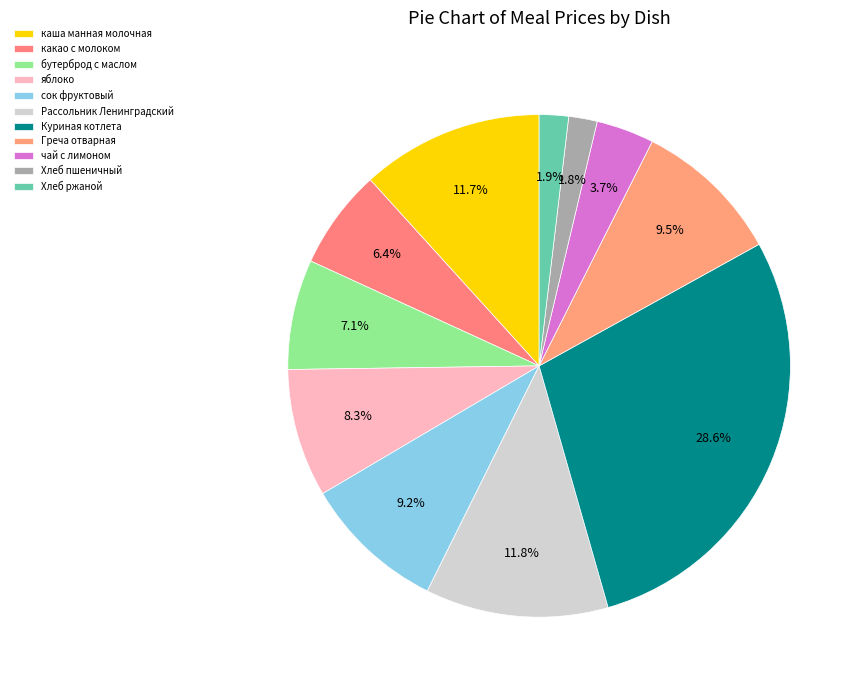

The бутерброд с маслом slice represents 1% of the pie. True or false?

False